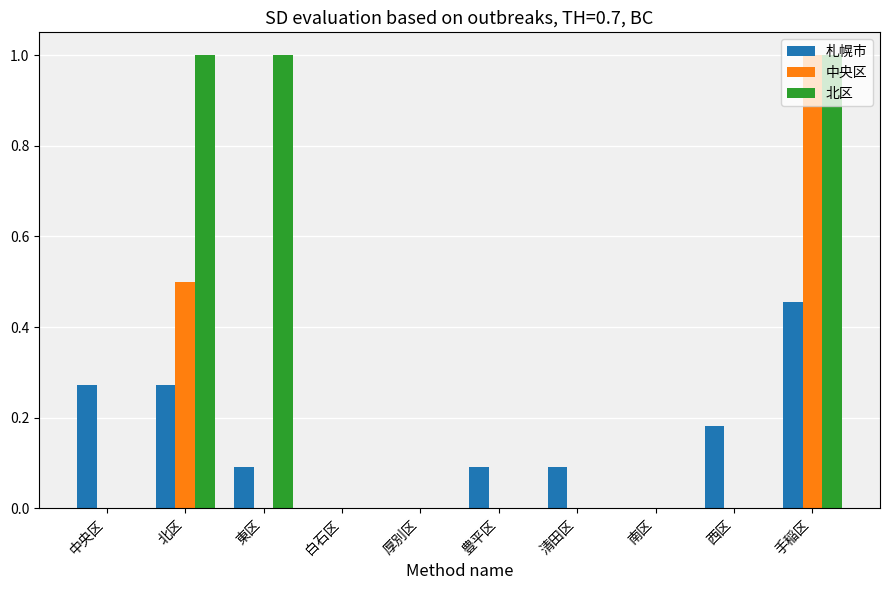

What is the sum of all 中央区 values?

1.5